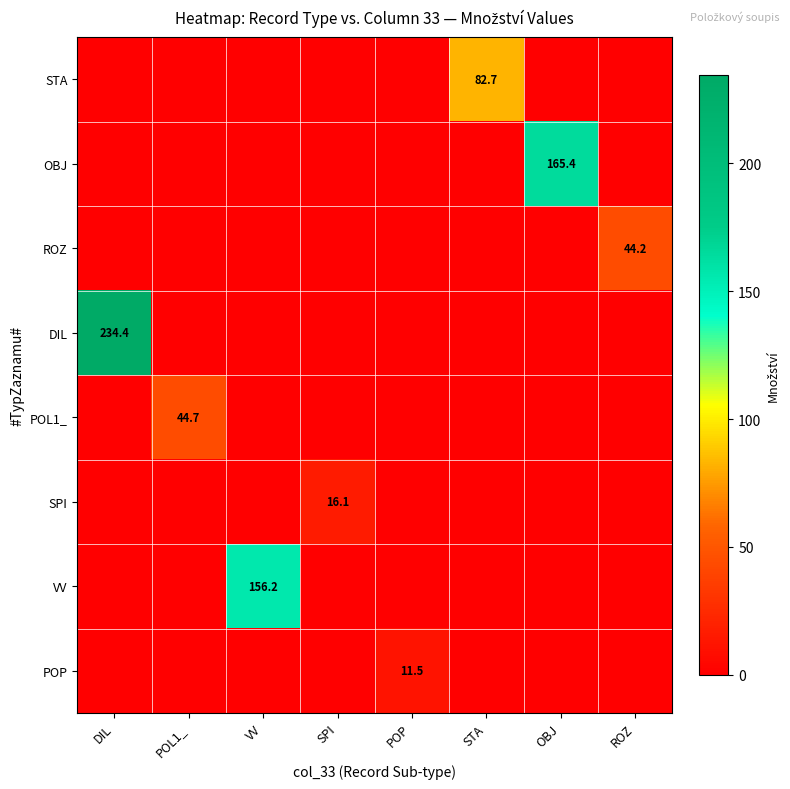

Between STA and POL1_, which is larger?

STA